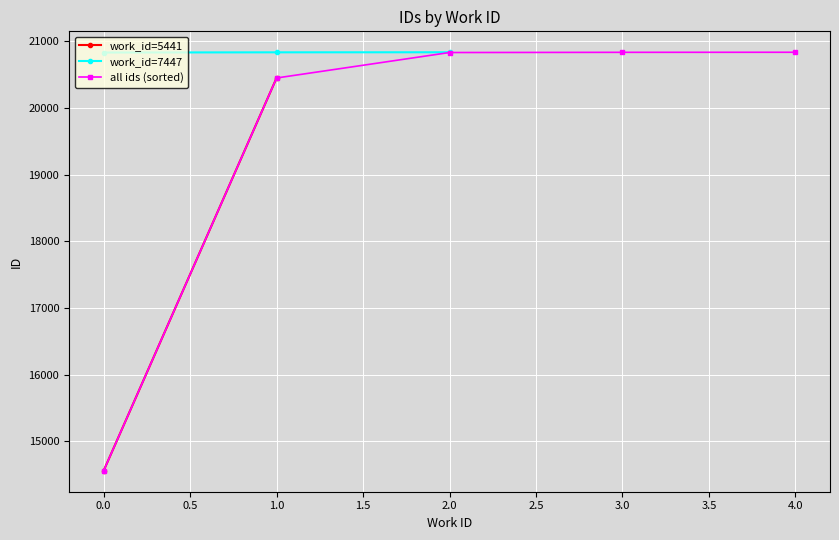

What is the value of the work_id=7447 point at the 3rd from the left?

20836